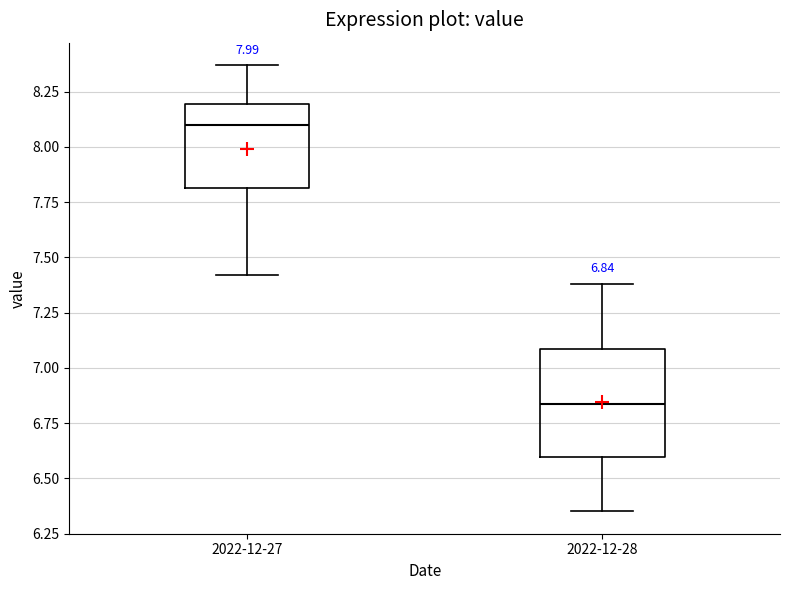

Which box is the tallest, from its lower edge to its upper edge?

2022-12-28